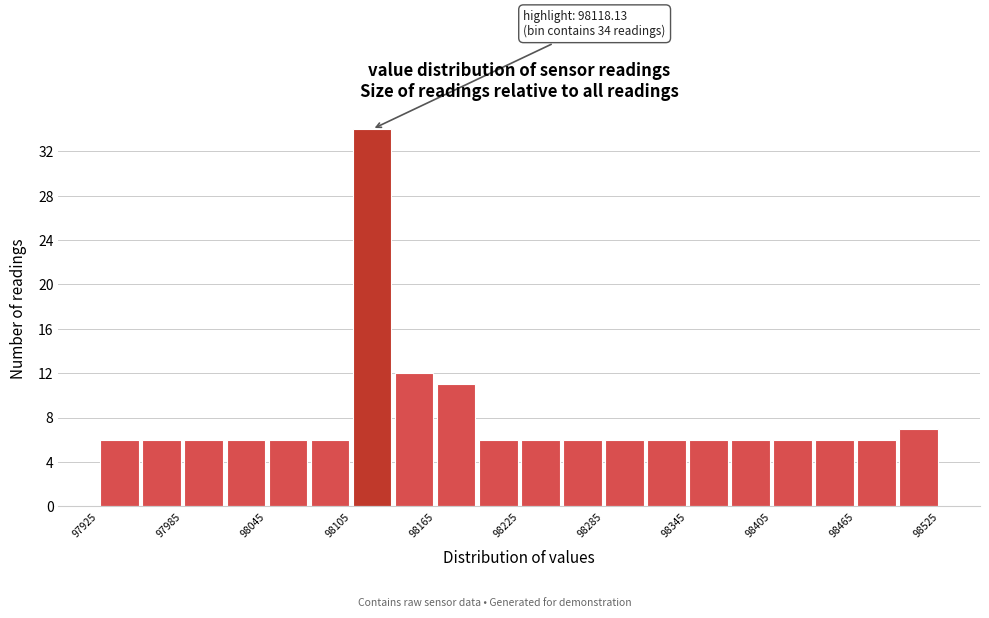

Around what value on the x-axis is the tallest bar? Give the approximate position of its centre, as read against the axis.

98120